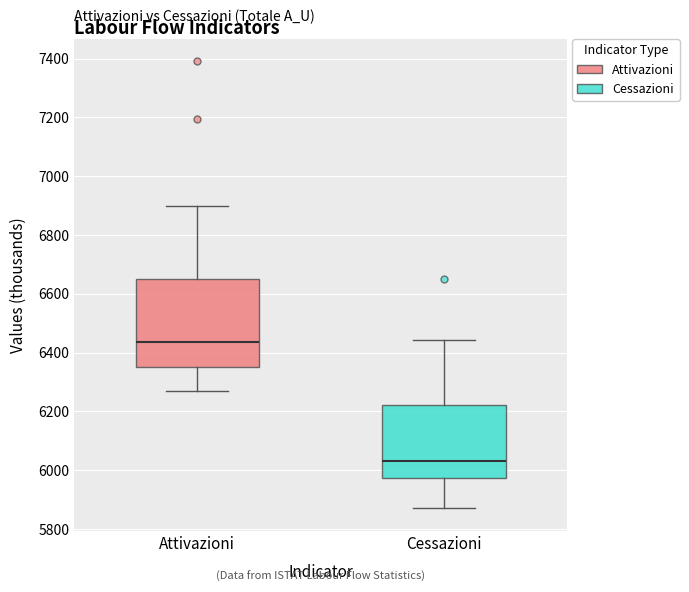

Where is the upper edge of the box for Cessazioni on the y-axis? The values are not printed on the chart, so give them approximately, as read against the axis.

6220